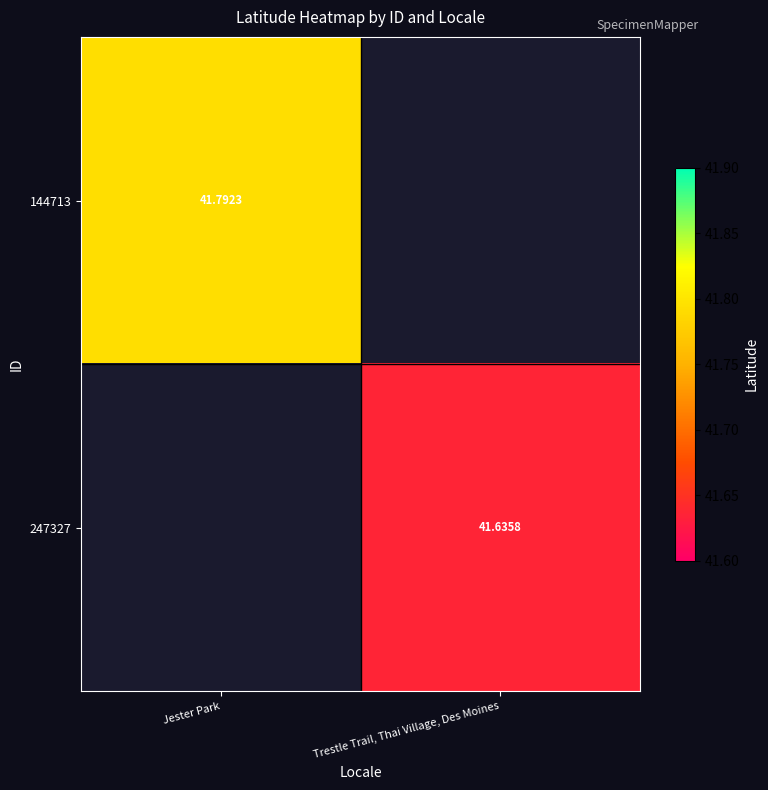

Which series has the widest spread of values?

144713